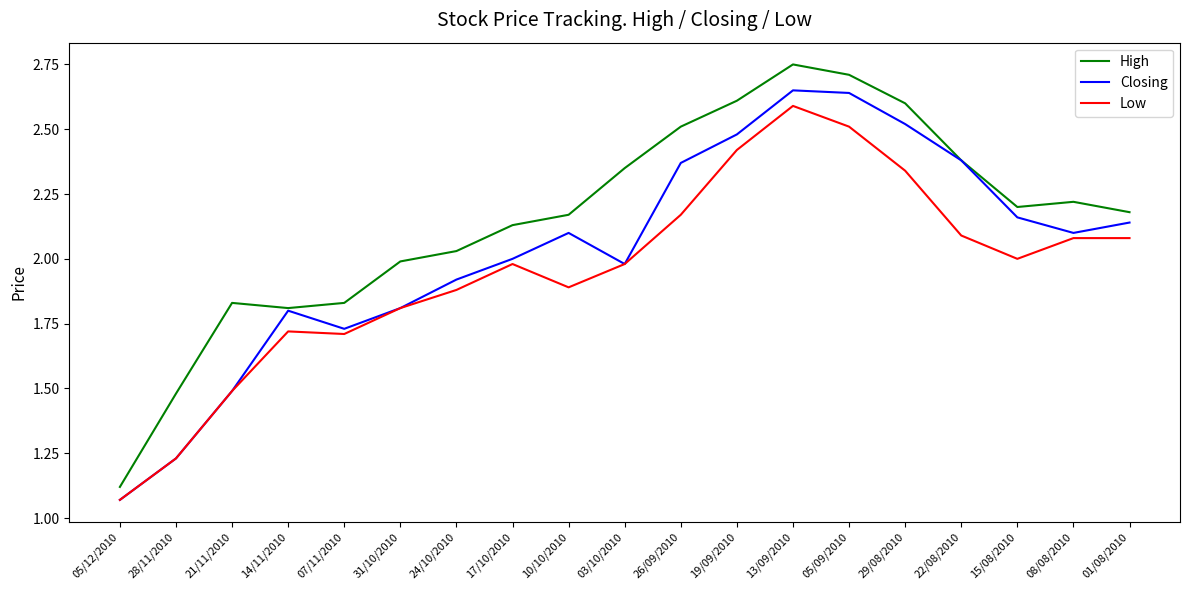

True or false: Low and High cross at least once.

False